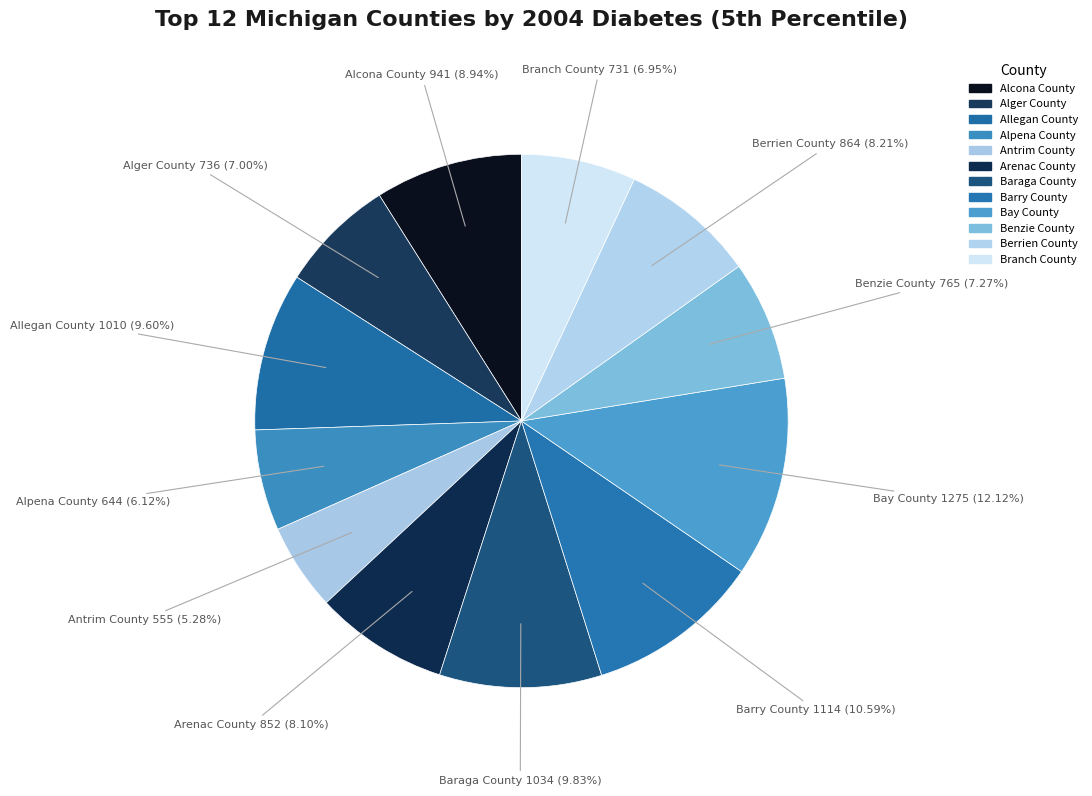

How many slices are in this pie chart?

12